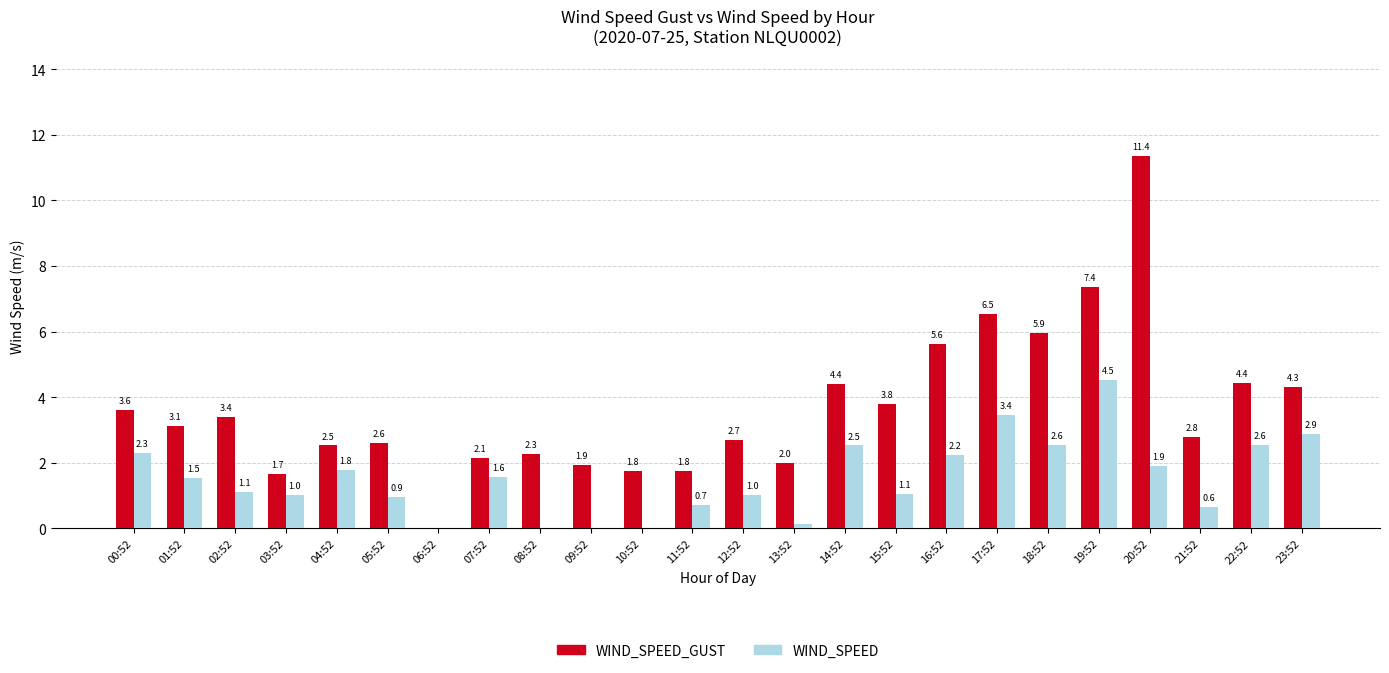

Read the WIND_SPEED value at 12:52.

1.0